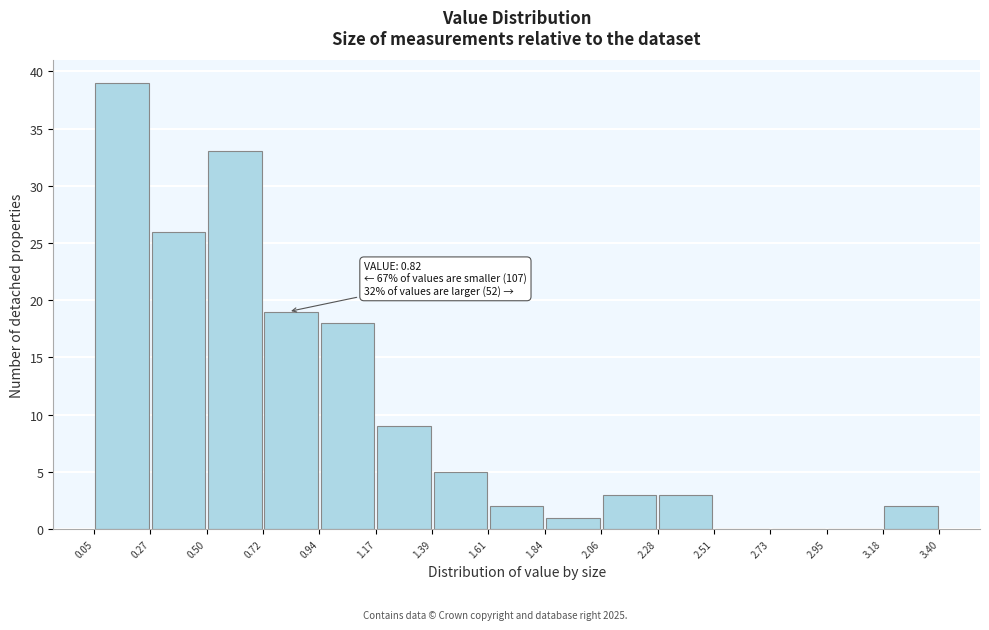

Over which range of the x-axis is the bar tallest?

0.05 to 0.27